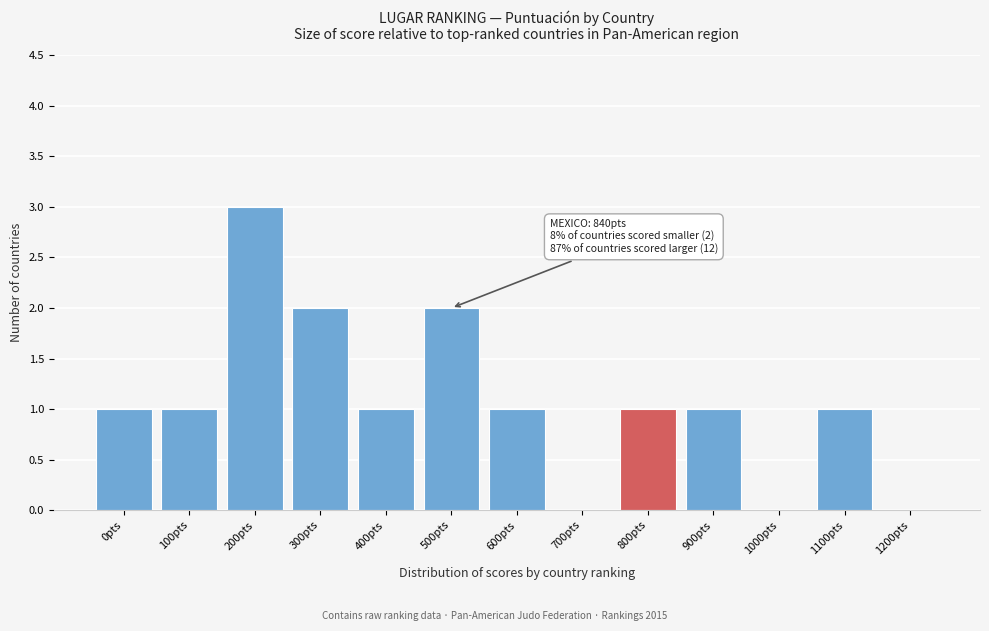

Reading right to left, extract all data points from this chart.

1200pts=0	1100pts=1	1000pts=0	900pts=1	800pts=1	700pts=0	600pts=1	500pts=2	400pts=1	300pts=2	200pts=3	100pts=1	0pts=1